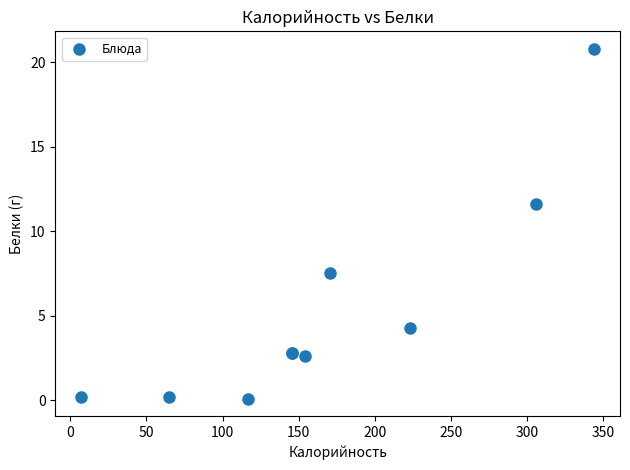

What Y value in the scatter plot is closest to 10?

11.6